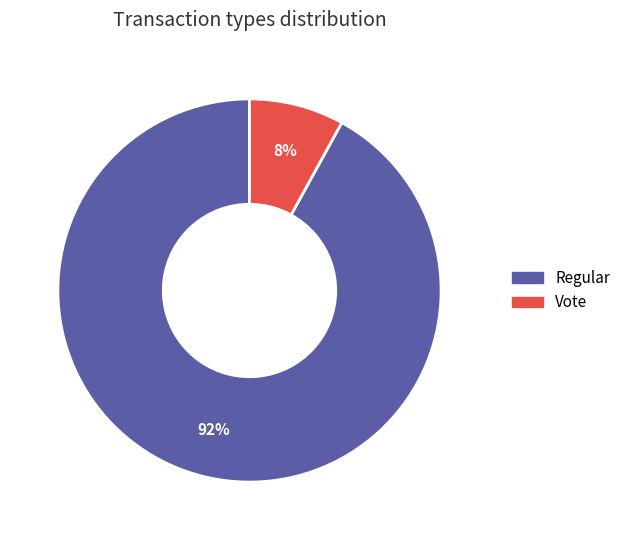

Which slice is the smallest?

Vote